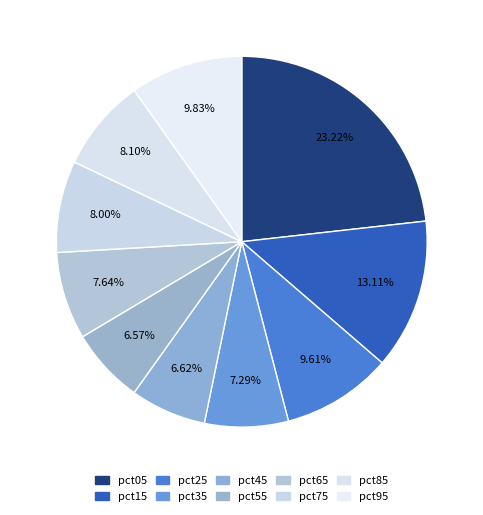

What is the largest slice in the pie chart?

pct05